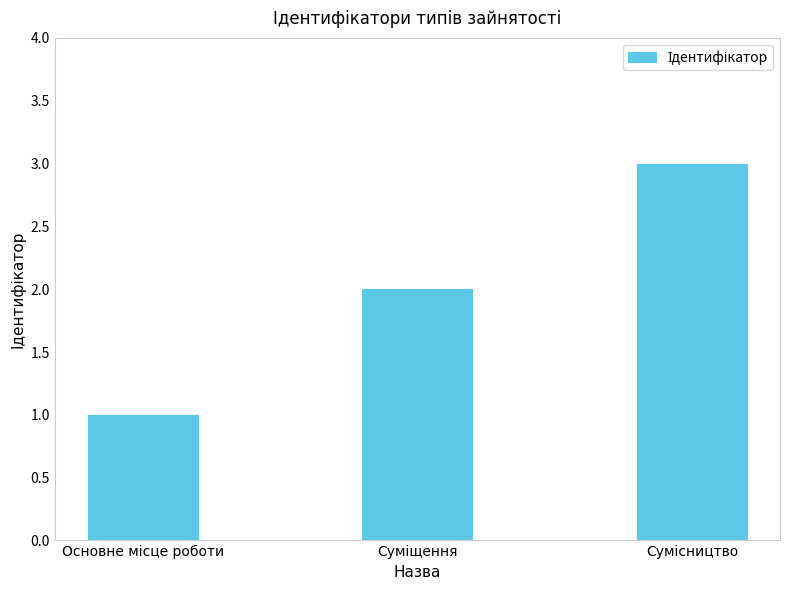

What is the maximum value shown in the chart?

3